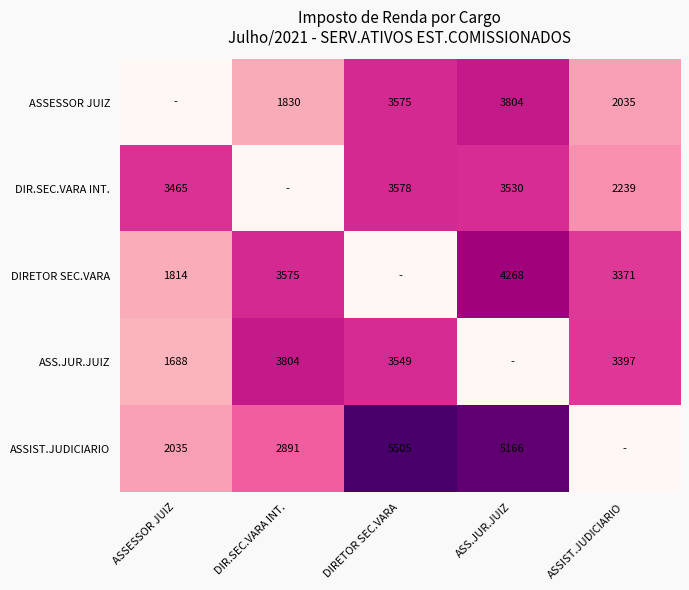

Between ASSIST.JUDICIARIO and DIRETOR SEC.VARA, which is larger?

DIRETOR SEC.VARA